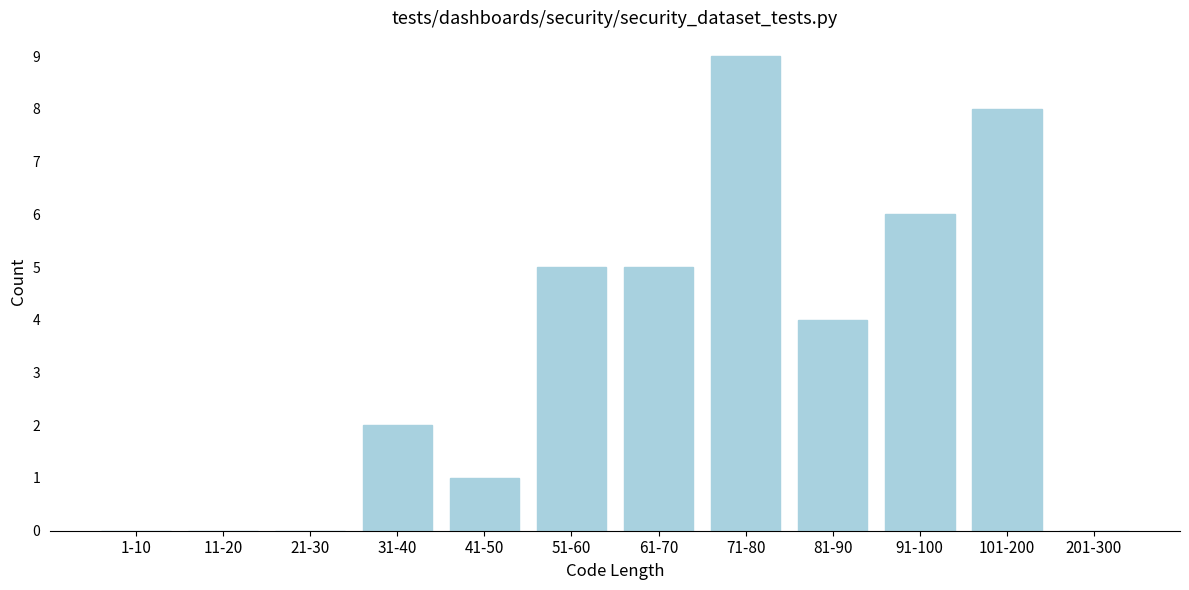

Reading left to right, transcribe all the data shown in this chart.

1-10=0	11-20=0	21-30=0	31-40=2	41-50=1	51-60=5	61-70=5	71-80=9	81-90=4	91-100=6	101-200=8	201-300=0